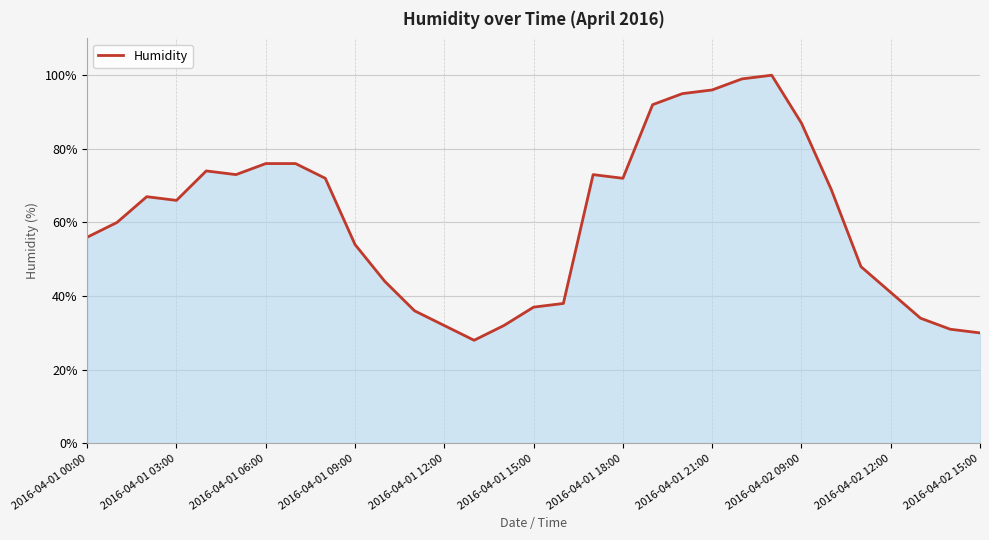

What is the smallest value displayed?

28